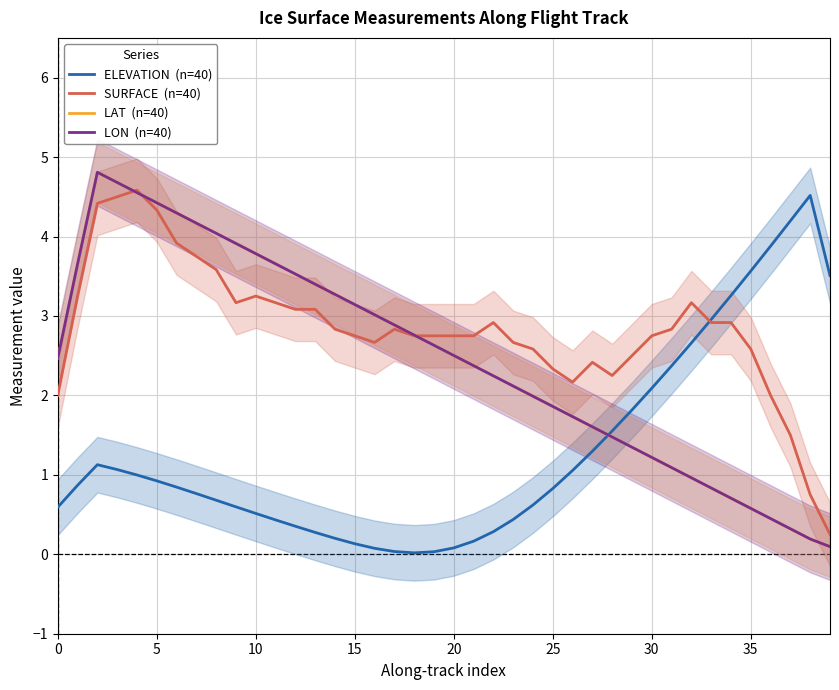

How many lines are shown in the chart?

4